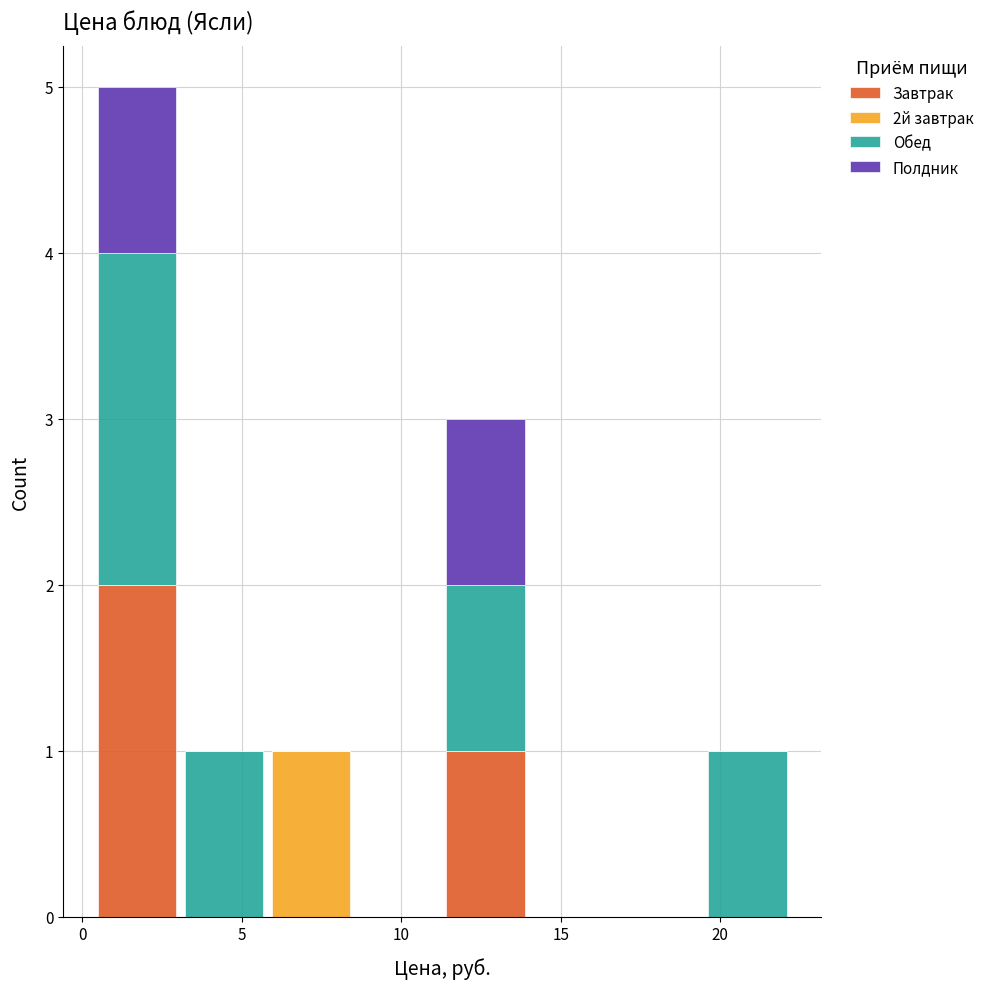

Which range on the x-axis has the tallest stacked bar (by total height)?

0.5 to 3.0